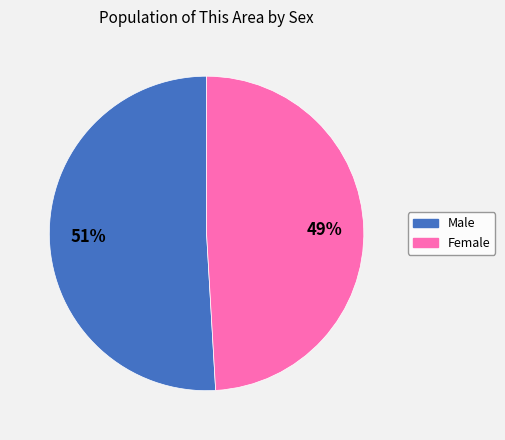

Is there a majority slice in this chart?

Yes